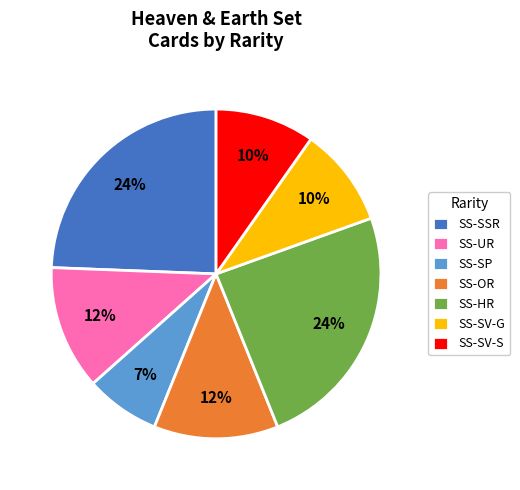

Is the sum of SS-SV-G and SS-HR greater than half?

No